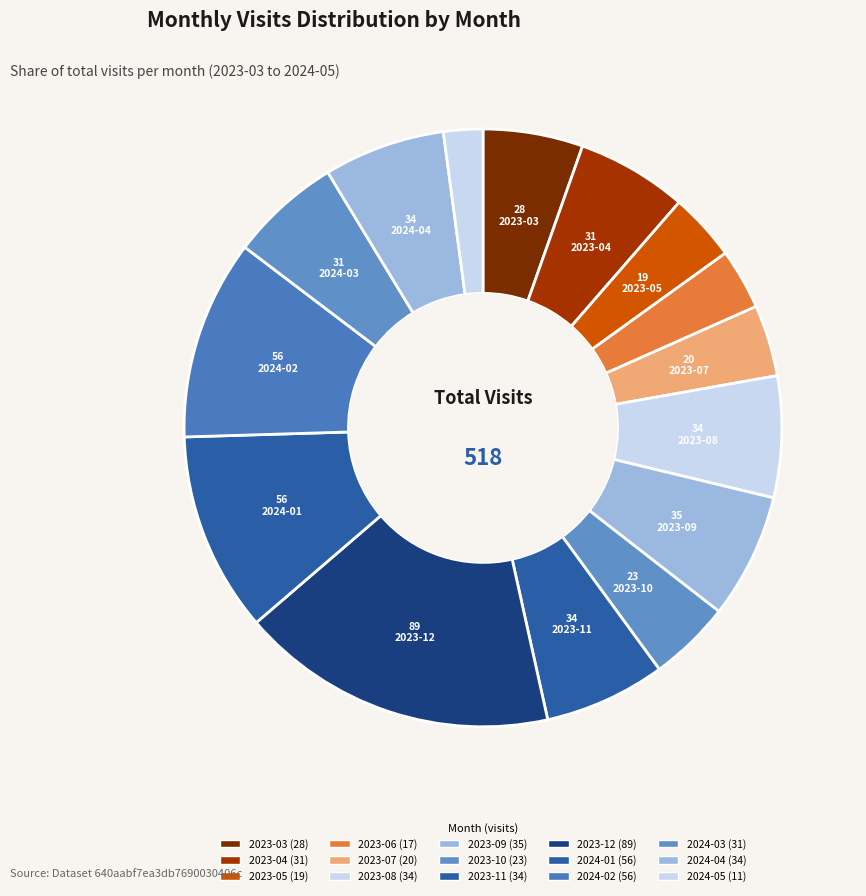

How many slices are in this pie chart?

15